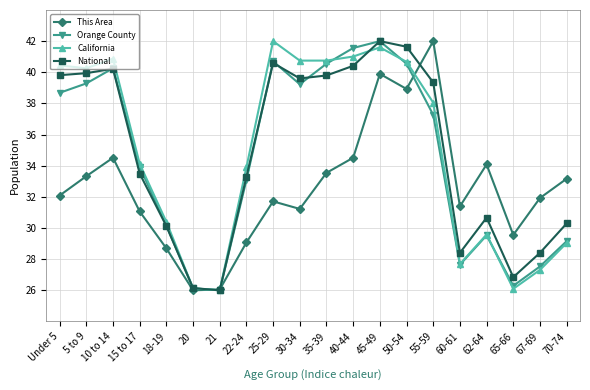

The National series shows 41.6 at 50-54. True or false?

True